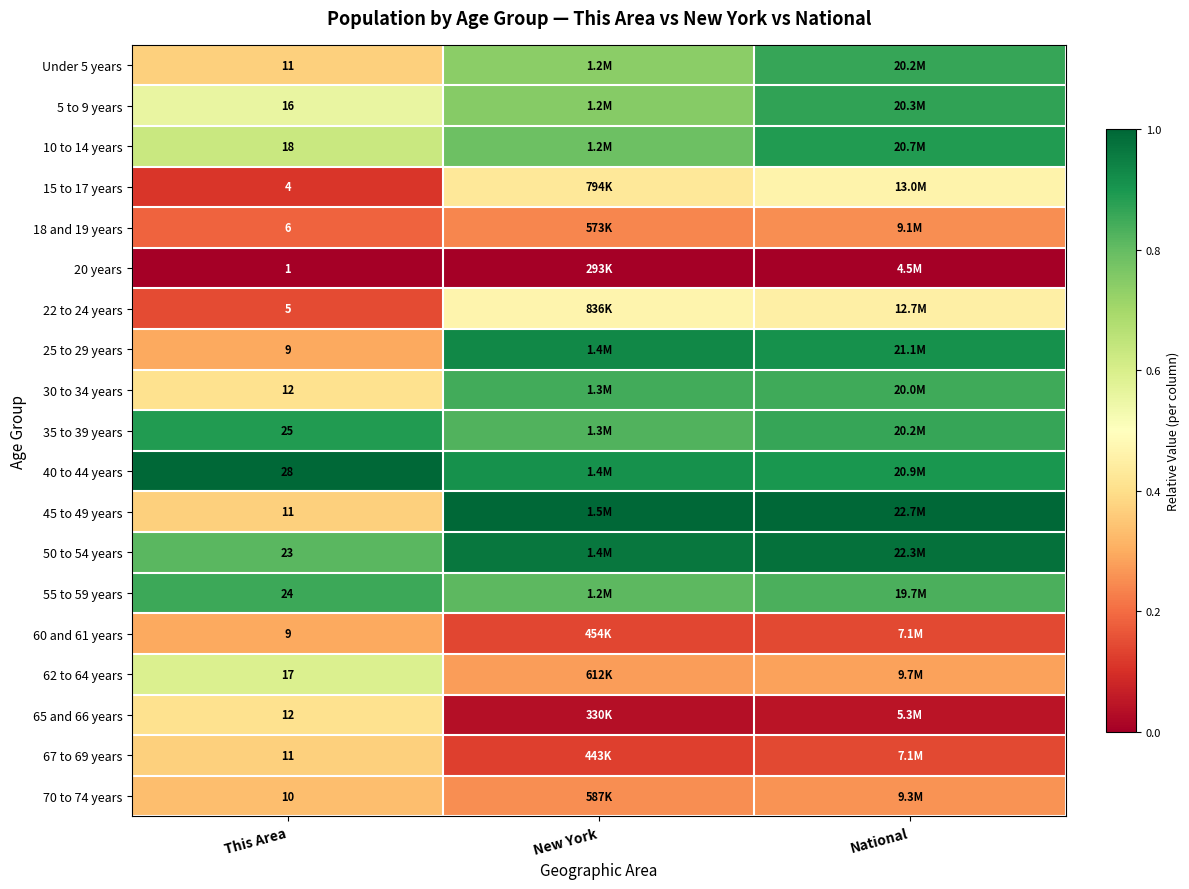

How many distinct data groups are displayed?

19